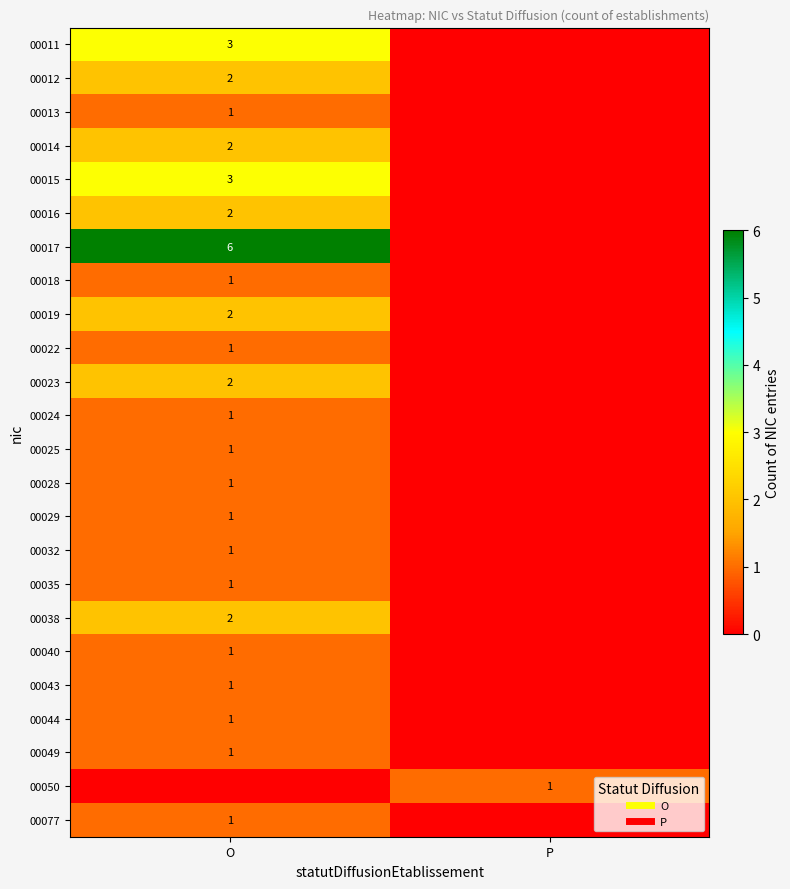

Rank the series by their maximum value, from lowest to highest.

00013, 00018, 00022, 00024, 00025, 00028, 00029, 00032, 00035, 00040, 00043, 00044, 00049, 00050, 00077, 00012, 00014, 00016, 00019, 00023, 00038, 00011, 00015, 00017